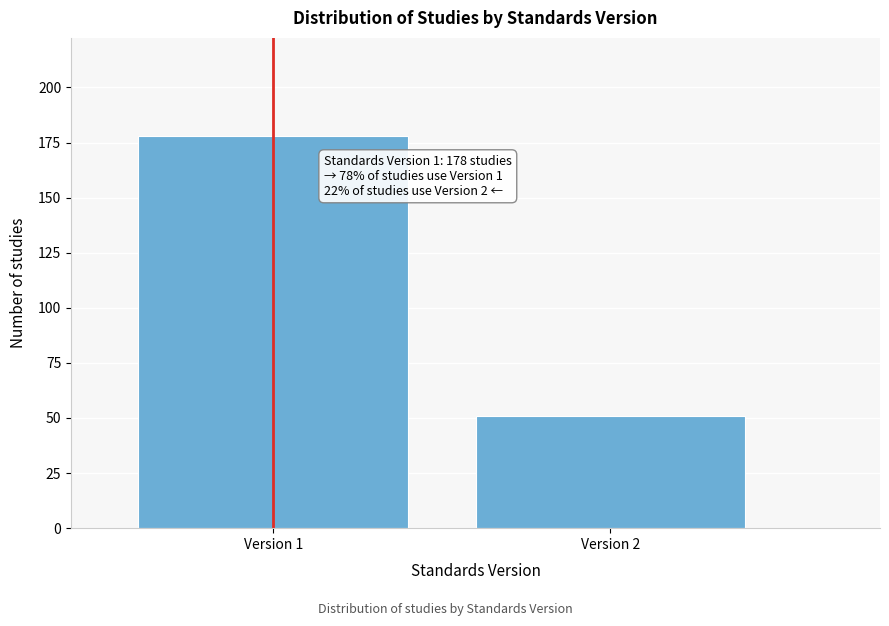

Reading left to right, extract all data points from this chart.

Version 1=178	Version 2=51